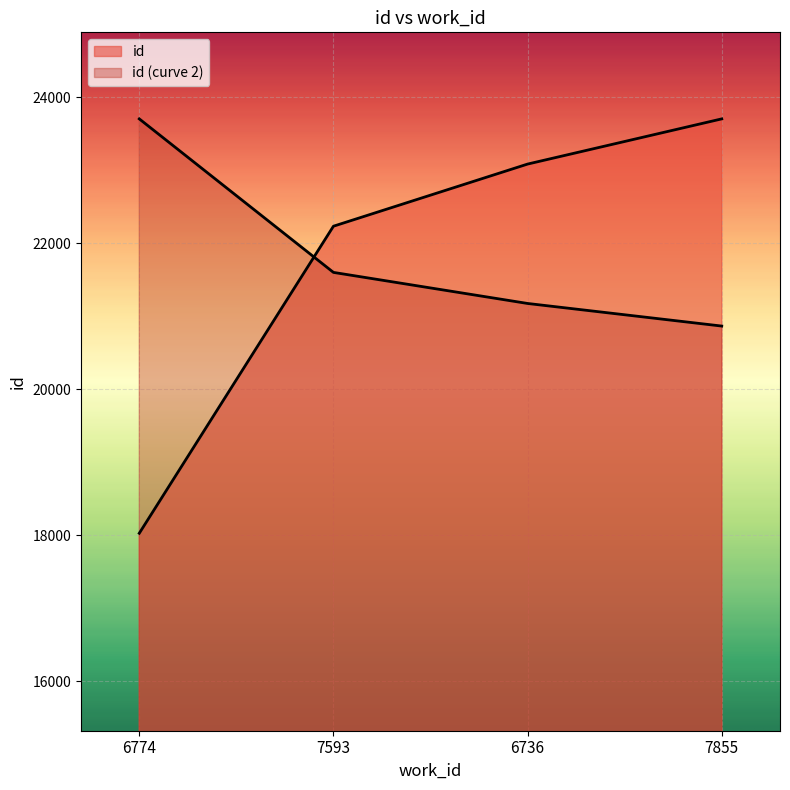

How many data points are less than 23084?

2